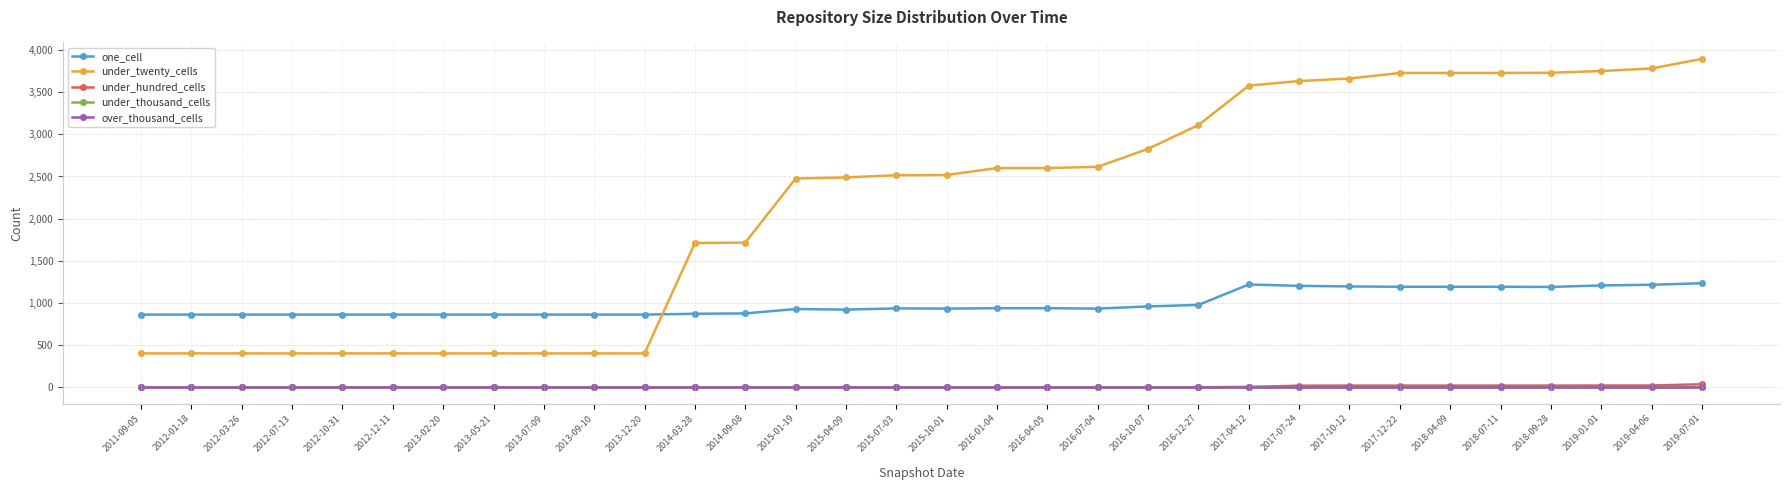

What is the label of the 6th point from the left?

2012-12-11